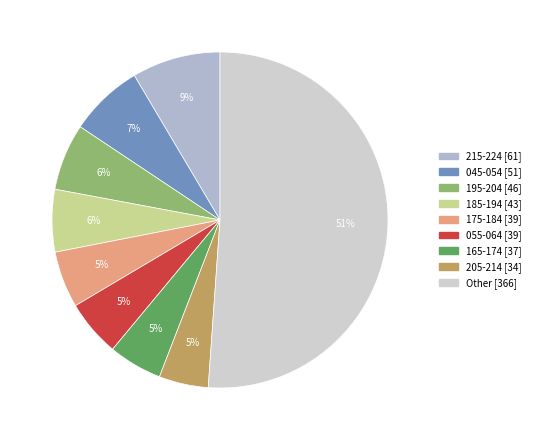

To the nearest percent, what is the difference between the largest and smallest slice percentages?

46%